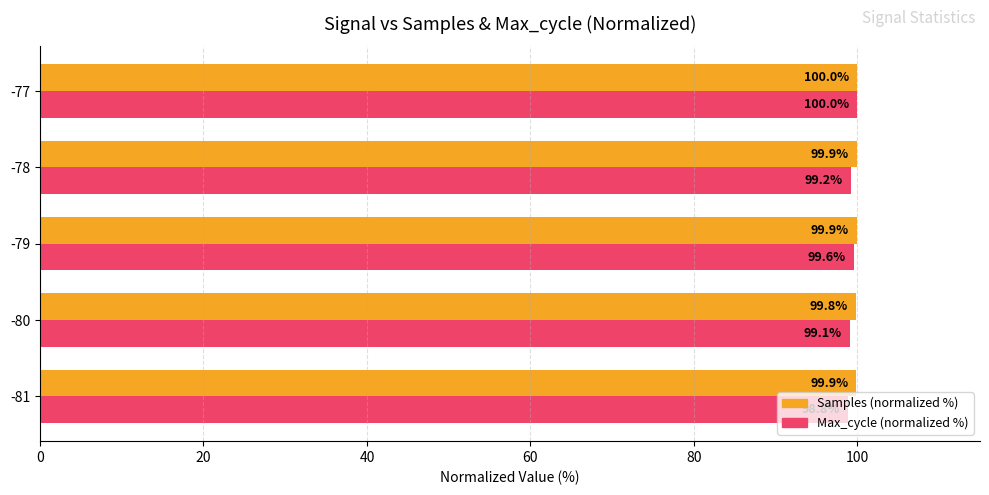

List the series in order of their overall mean, lowest first.

Max_cycle (normalized %), Samples (normalized %)